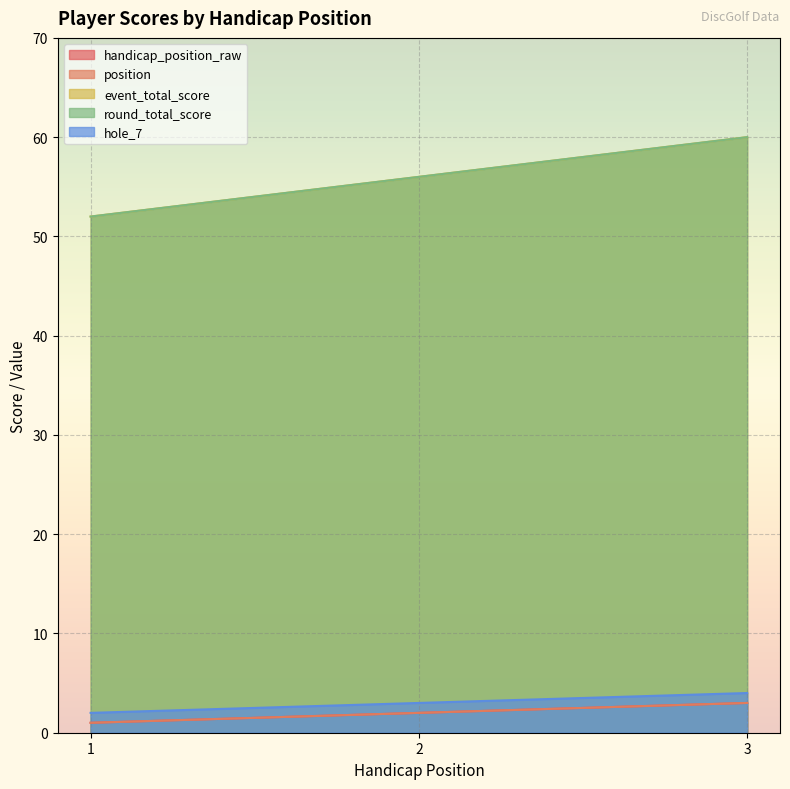

How many data points in position are less than 2?

1